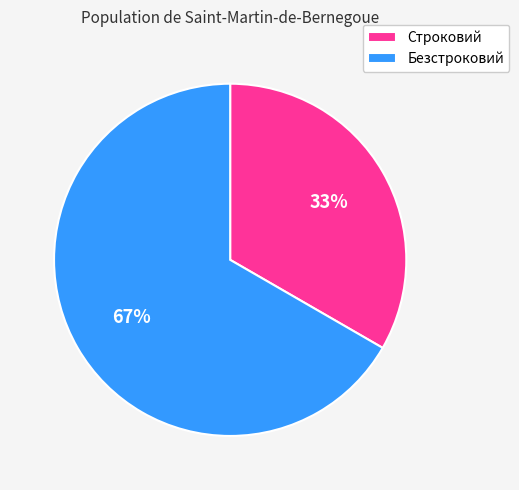

Count the number of slices in the pie.

2